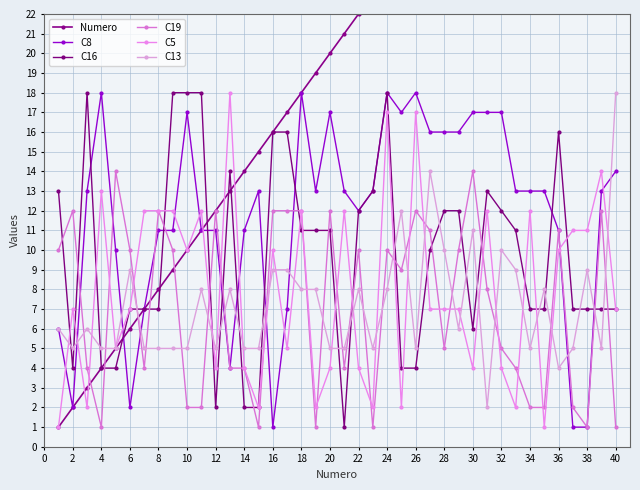

How many values in the C16 series are below 11?

20